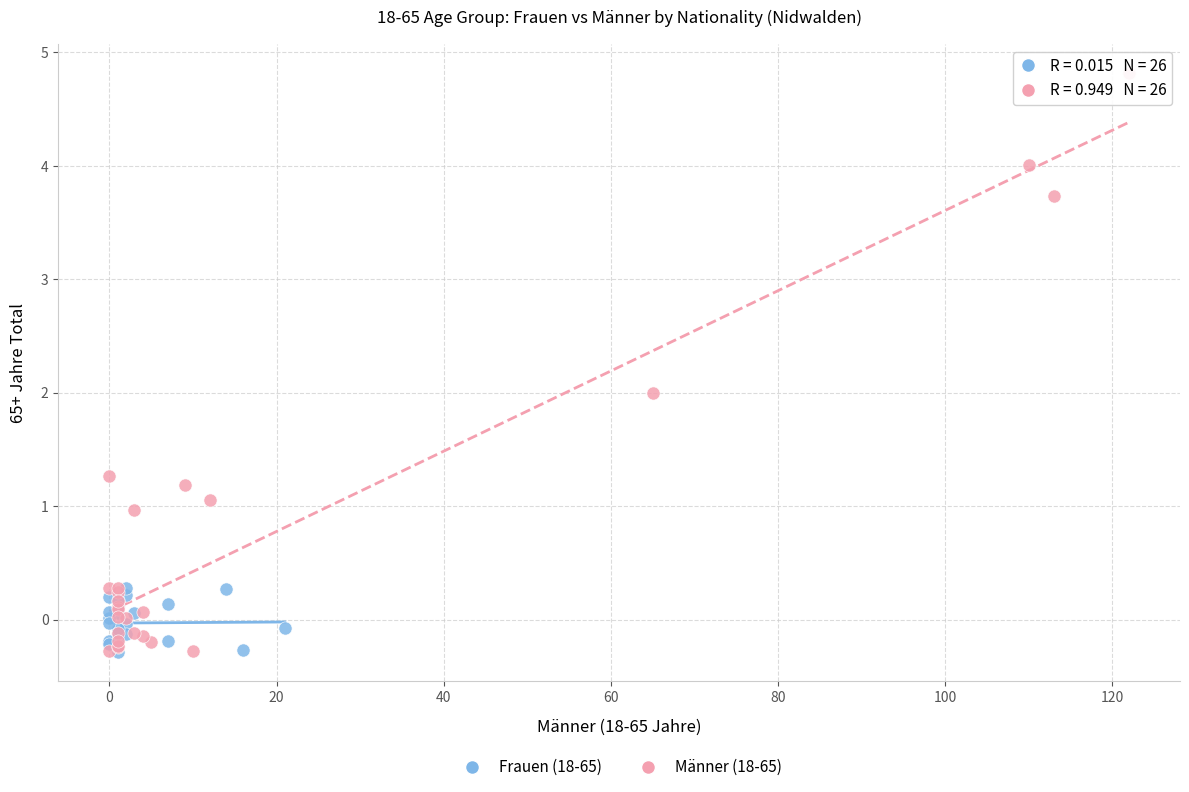

Which series has the largest Y range (max minus min)?

Männer (18-65)